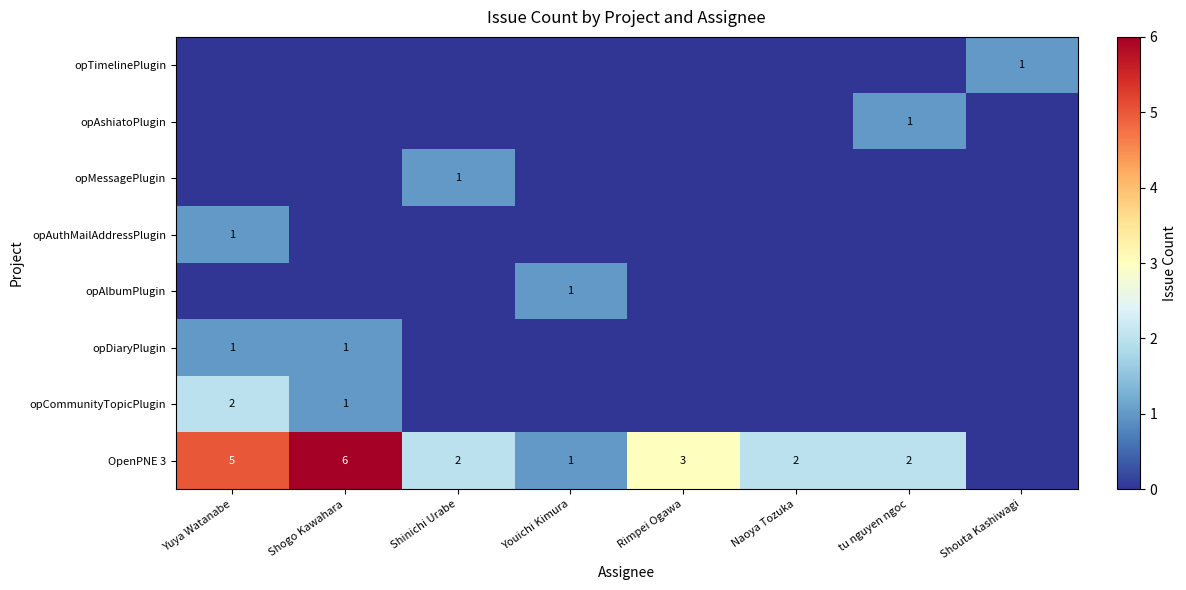

The value of OpenPNE 3 at Youichi Kimura is 1. True or false?

True